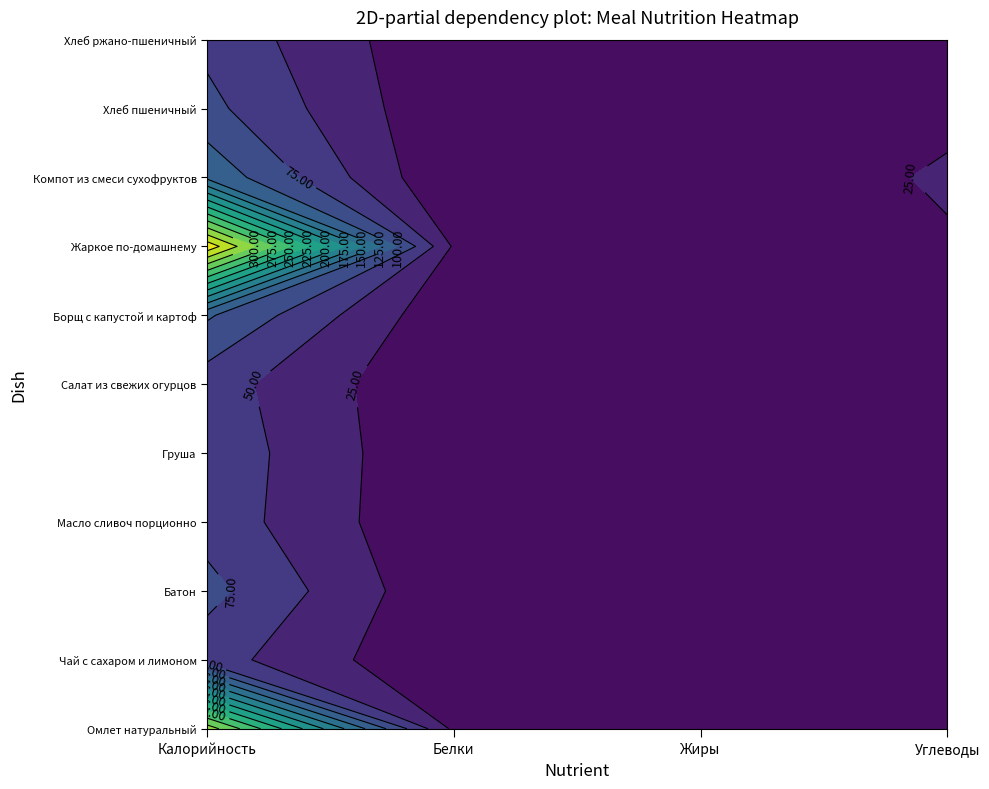

Is the value of Жаркое по-домашнему at 3 greater than the value of Борщ с капустой и картоф at 2?

No